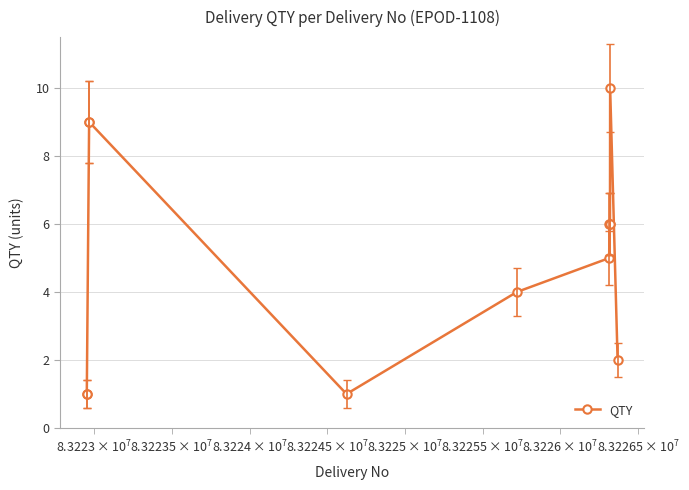

What is the difference between the maximum and minimum values?

9